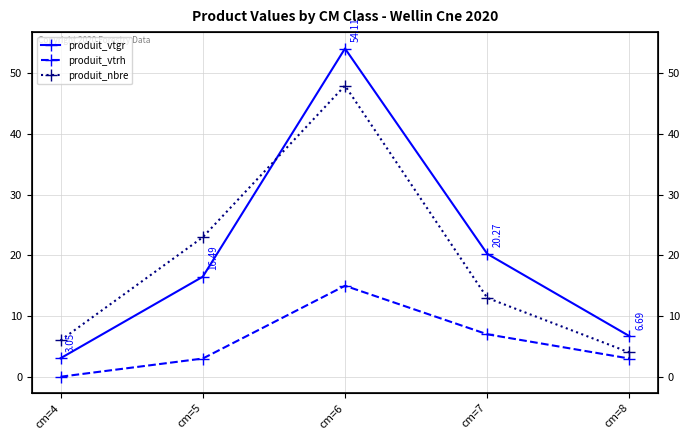

At which label does produit_vtgr first exceed 16?

cm=5